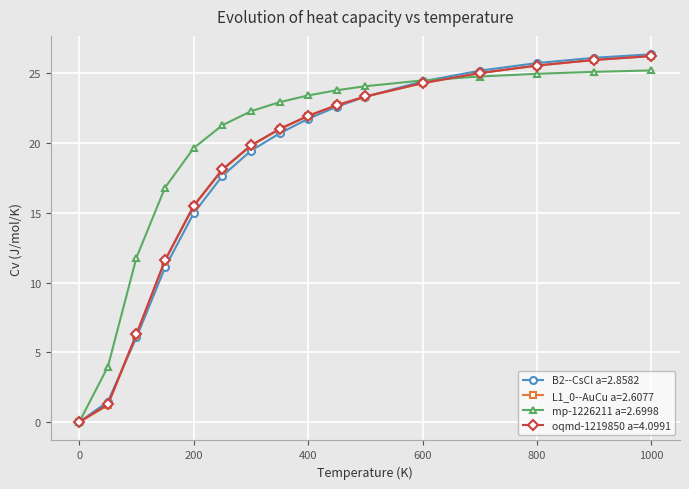

What is the value of the L1_0--AuCu a=2.6077 point at the 5th from the left?

15.5